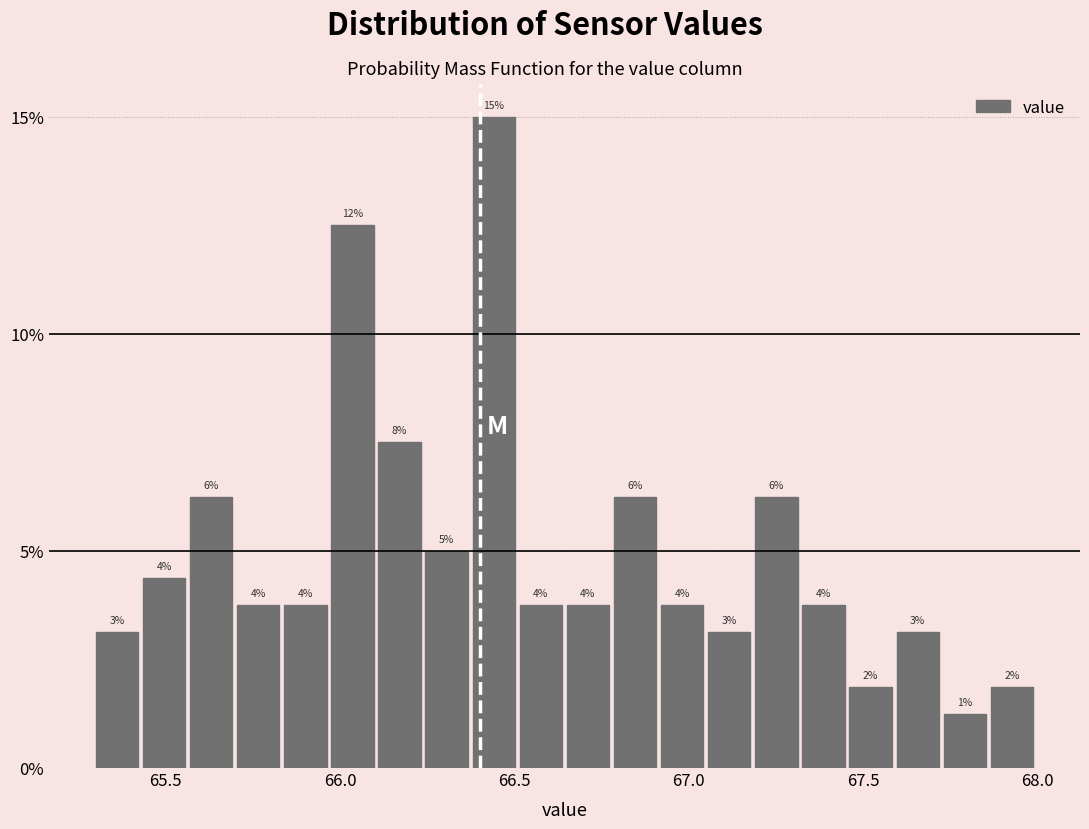

Read against the x-axis, roughly where is the centre of the tallest bar?

66.45